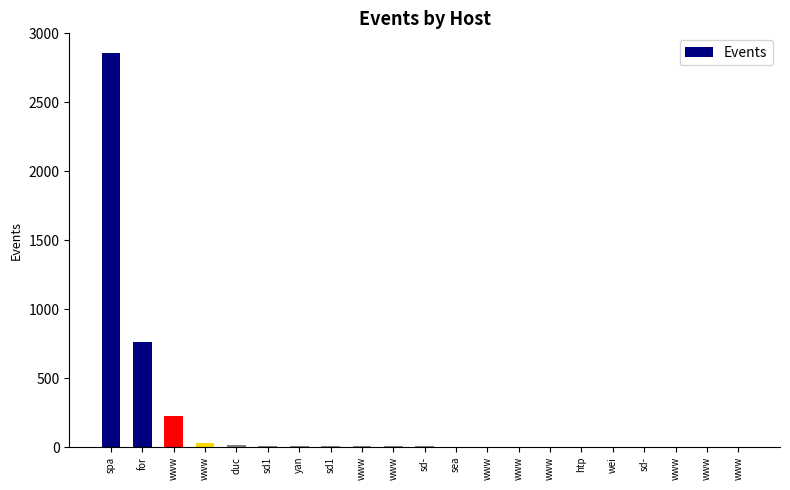

What is the difference between the values at spa and for?

2097